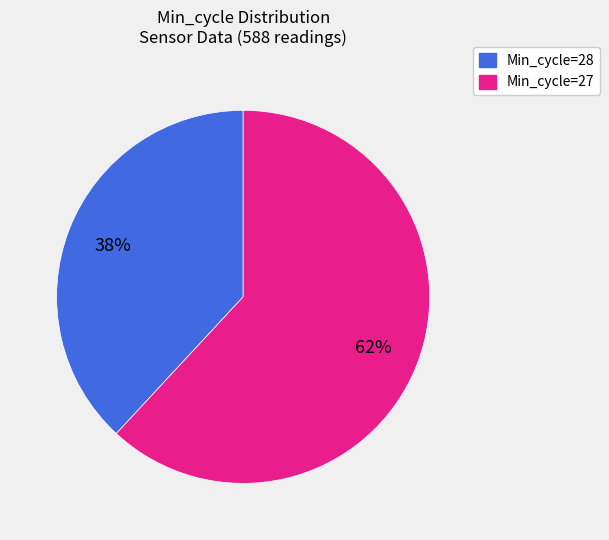

How many slices are in this pie chart?

2